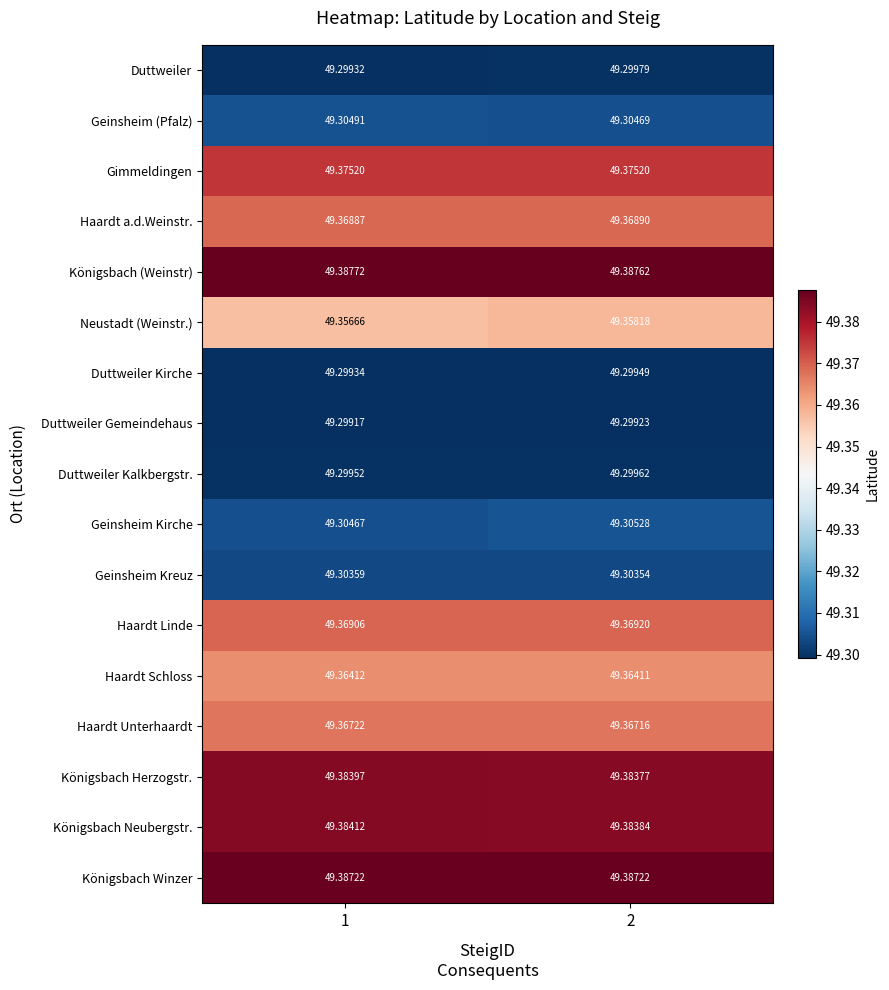

At 2, list the series in order from largest to smallest.

Königsbach (Weinstr), Königsbach Winzer, Königsbach Neubergstr., Königsbach Herzogstr., Gimmeldingen, Haardt Linde, Haardt a.d.Weinstr., Haardt Unterhaardt, Haardt Schloss, Neustadt (Weinstr.), Geinsheim Kirche, Geinsheim (Pfalz), Geinsheim Kreuz, Duttweiler, Duttweiler Kalkbergstr., Duttweiler Kirche, Duttweiler Gemeindehaus